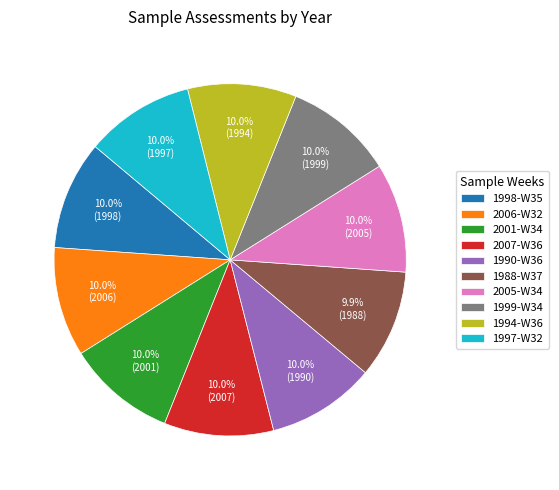

Is there a majority slice in this chart?

No